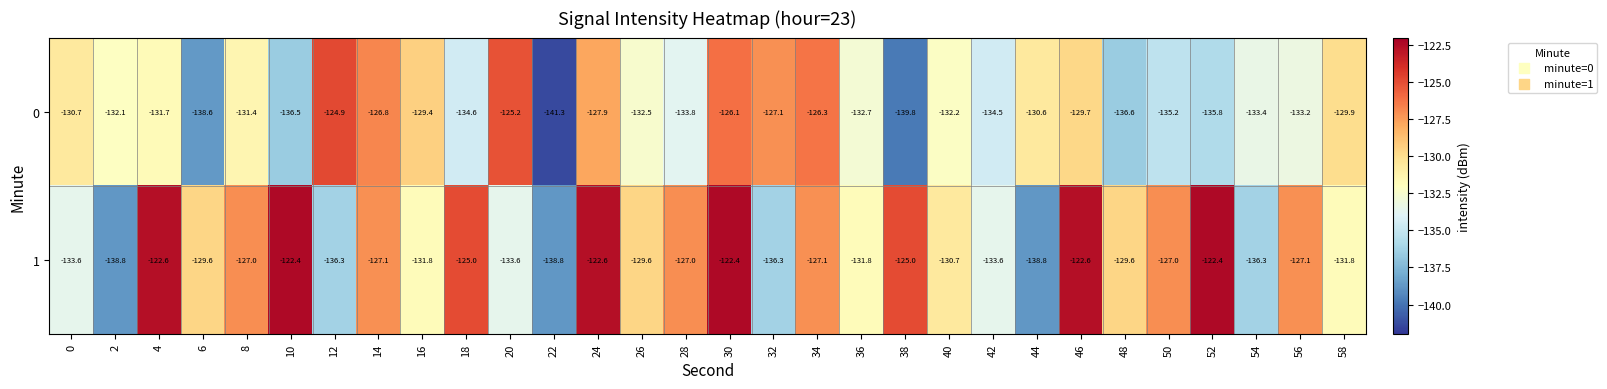

What is the difference between the second highest and minimum values in the 0 series?

16.1